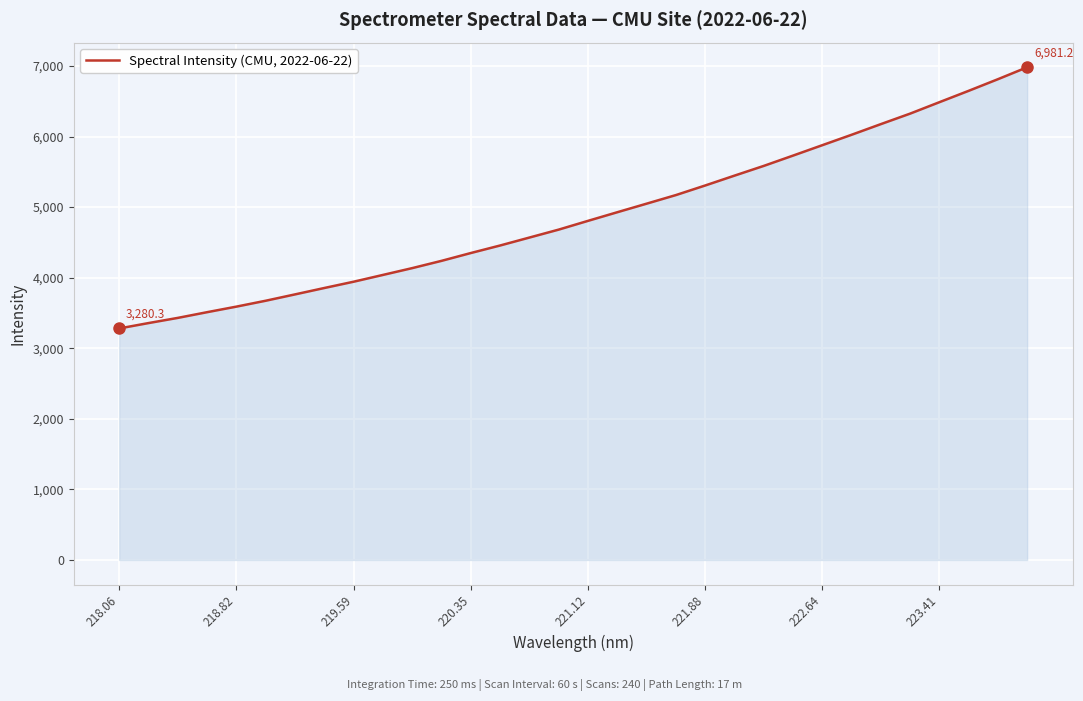

What is the difference between the maximum and minimum values?

3700.9